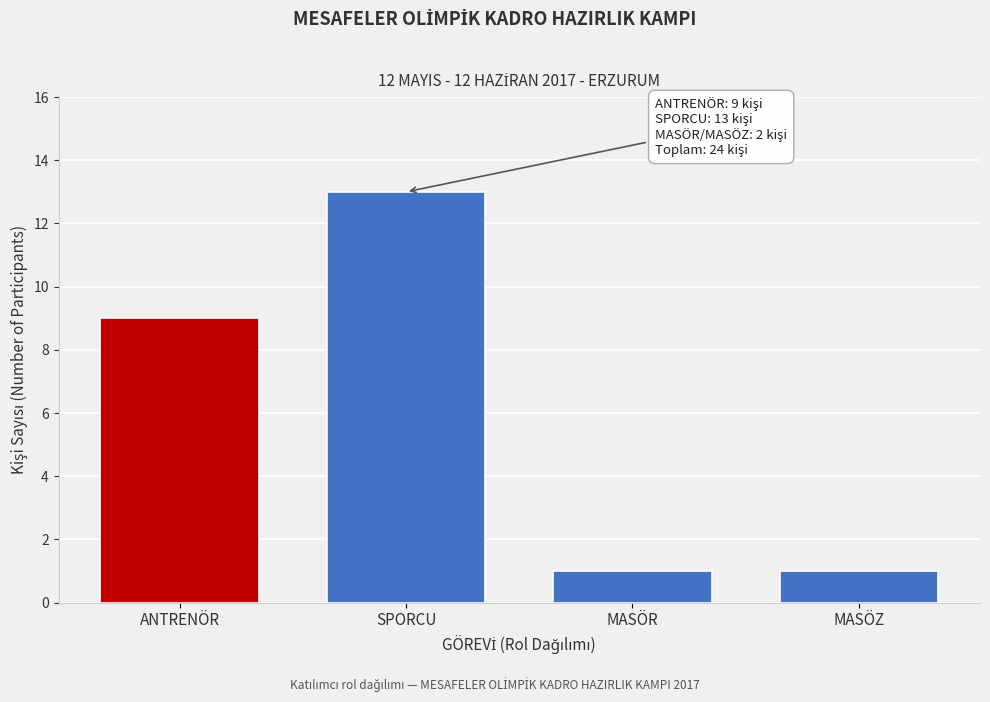

Reading left to right, list all the values displayed in this chart.

ANTRENÖR=9	SPORCU=13	MASÖR=1	MASÖZ=1